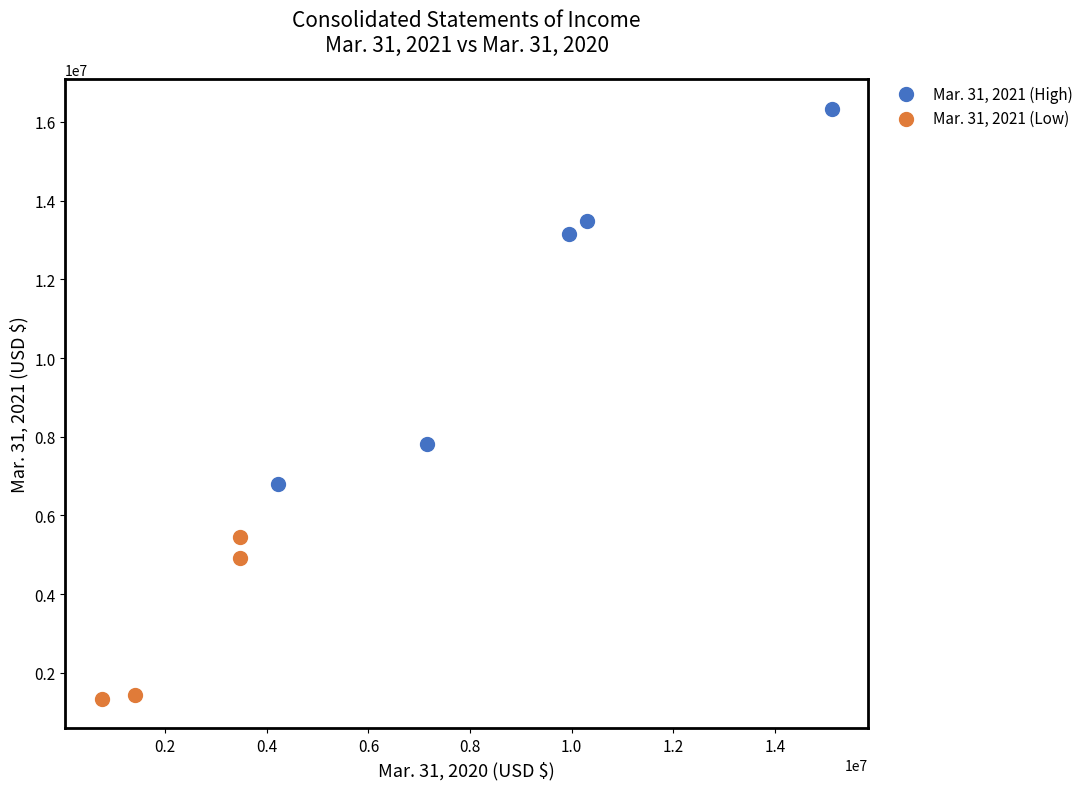

Which series has the largest Y range (max minus min)?

Mar. 31, 2021 (High)